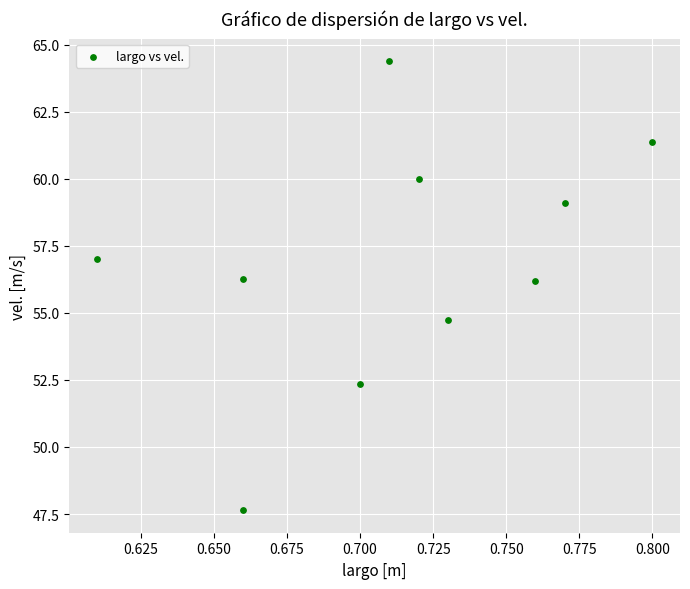

What is the average Y value?

56.9